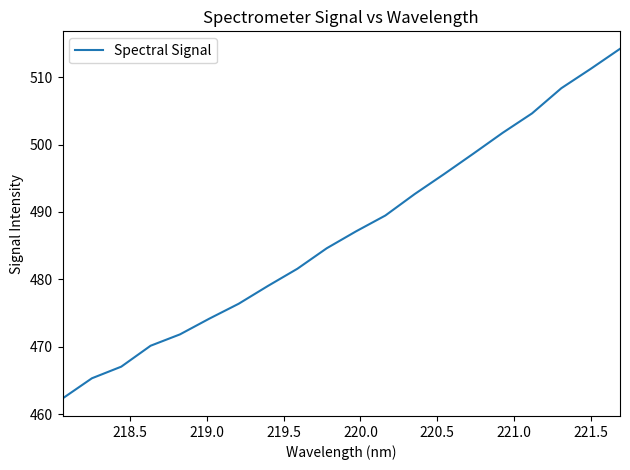

What is the maximum value shown in the chart?

514.2